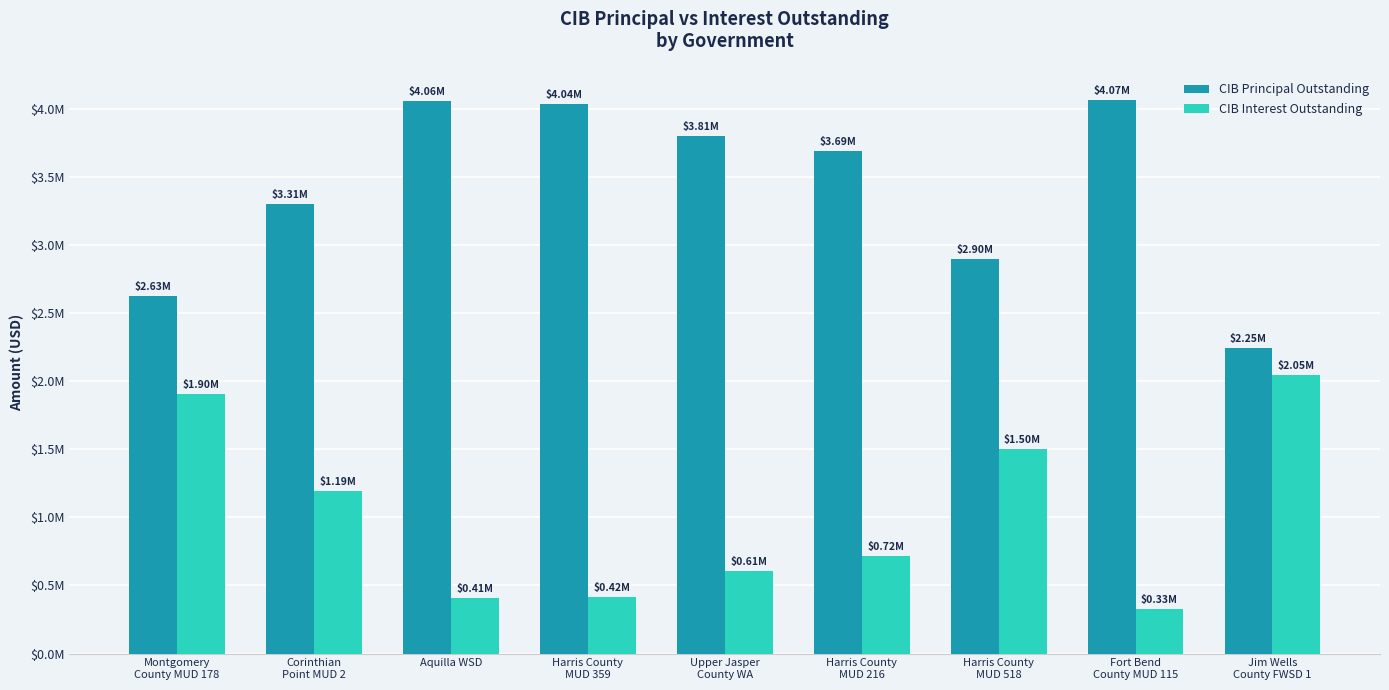

Are the bars grouped side by side (vs. stacked)?

Yes